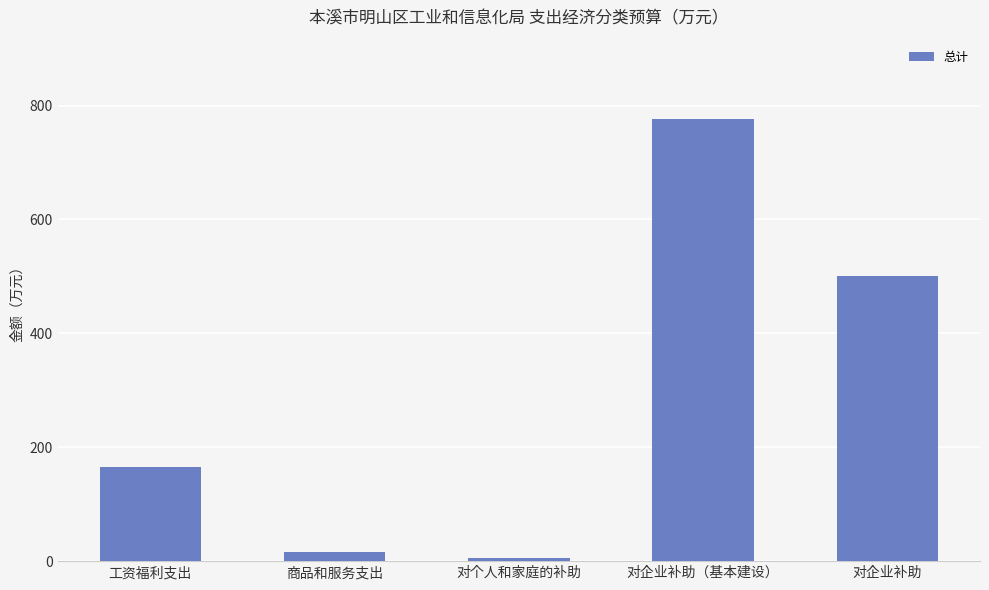

Where does the data first go above 165?

工资福利支出